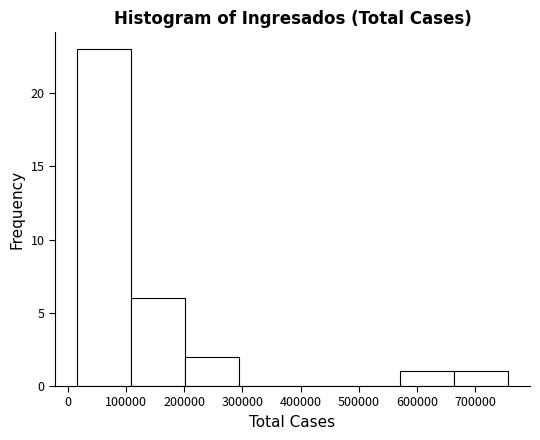

Reading left to right, transcribe this chart: for each bar, give the range it covers on the x-axis and its height. Neither the bar edges nor the heights are printed on the chart, so give them approximately, as read against the axes.

20000 to 110000: 23
110000 to 200000: 6
200000 to 290000: 2
290000 to 390000: 0
390000 to 480000: 0
480000 to 570000: 0
570000 to 660000: 1
660000 to 760000: 1